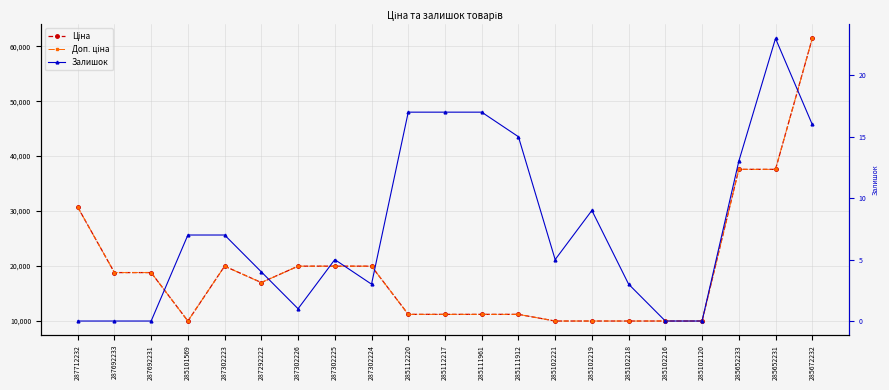

Reading right to left, what are all the values shown in this chart?

Ціна: 61434.3	37593.6	37593.6	9975.0	9975.0	9975.0	9975.0	9975.0	11188.2	11188.2	11188.2	11188.2	19964.2	19964.2	19964.2	16976.3	19964.2	9975.0	18796.8	18796.8	30717.1
Доп. ціна: 61434.3	37593.6	37593.6	9975.0	9975.0	9975.0	9975.0	9975.0	11188.2	11188.2	11188.2	11188.2	19964.2	19964.2	19964.2	16976.3	19964.2	9975.0	18796.8	18796.8	30717.1
Залишок: 16.0	23.0	13.0	0.0	0.0	3.0	9.0	5.0	15.0	17.0	17.0	17.0	3.0	5.0	1.0	4.0	7.0	7.0	0.0	0.0	0.0